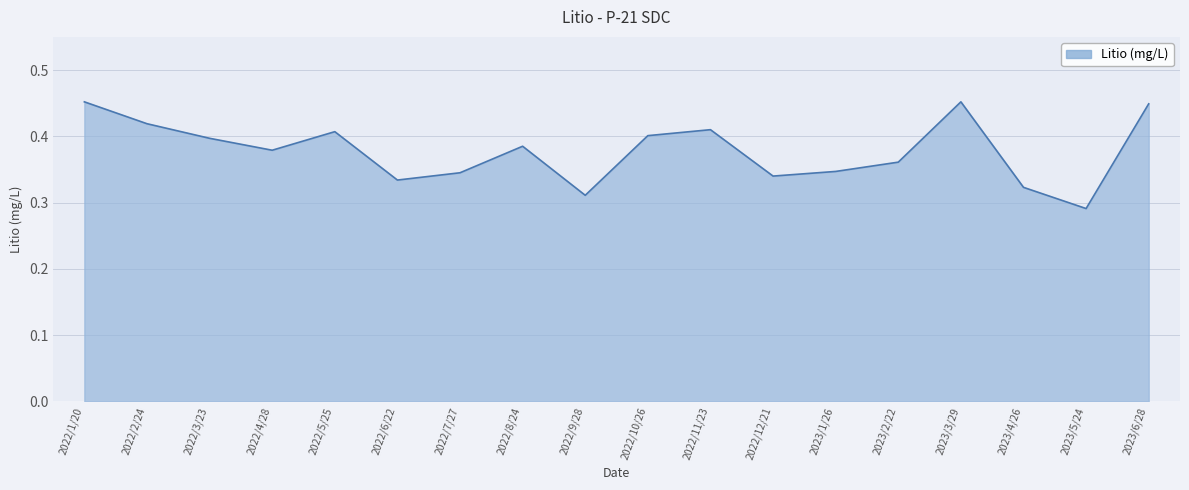

At which label is the value closest to 0?

2023/5/24